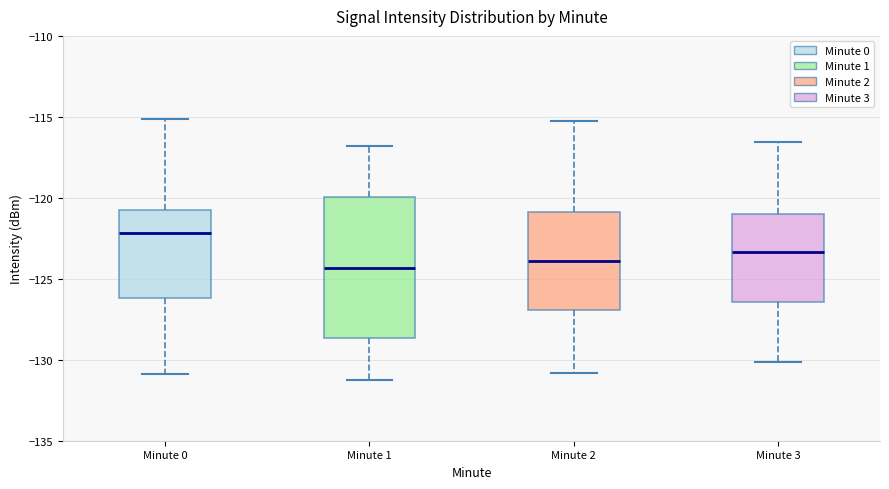

Which box has the highest median line?

Minute 0